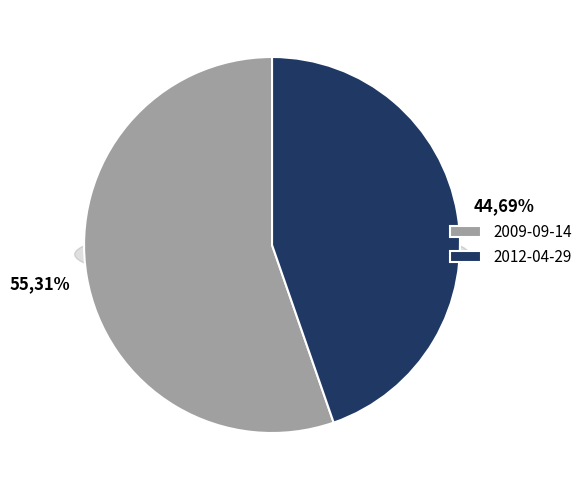

To the nearest percent, what portion does 2012-04-29 represent?

45%